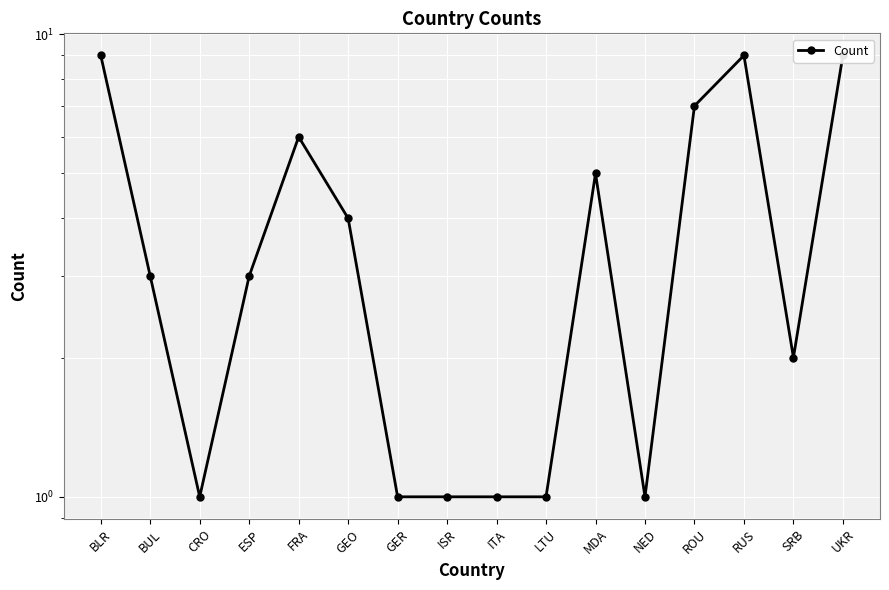

Reading right to left, transcribe all the data shown in this chart.

UKR=9	SRB=2	RUS=9	ROU=7	NED=1	MDA=5	LTU=1	ITA=1	ISR=1	GER=1	GEO=4	FRA=6	ESP=3	CRO=1	BUL=3	BLR=9